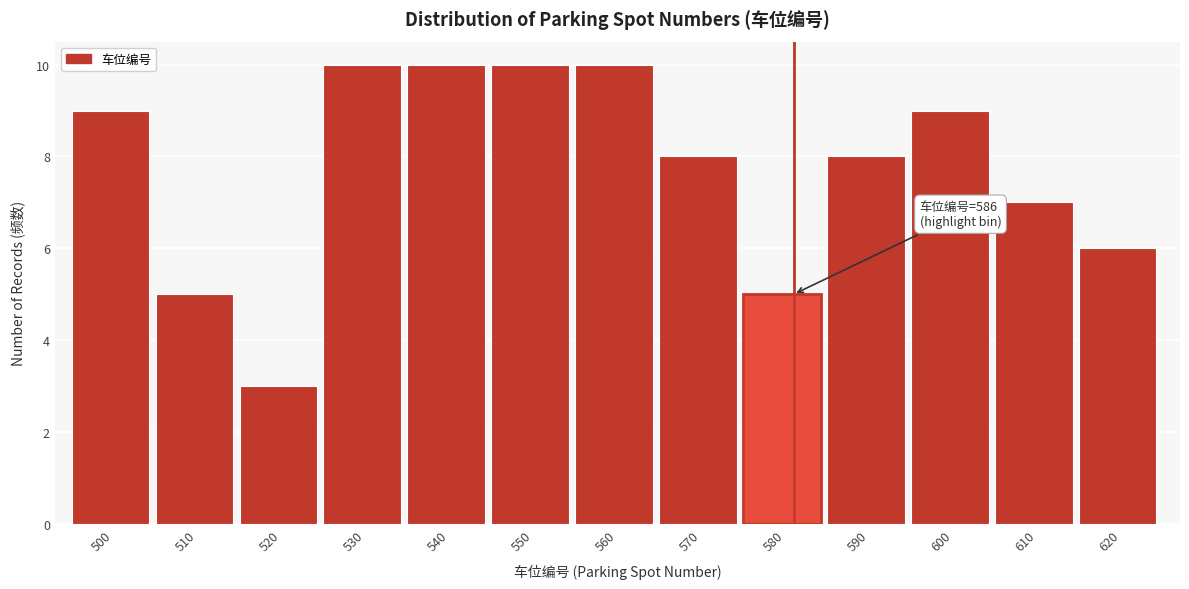

Reading right to left, what are all the values shown in this chart?

6	7	9	8	5	8	10	10	10	10	3	5	9